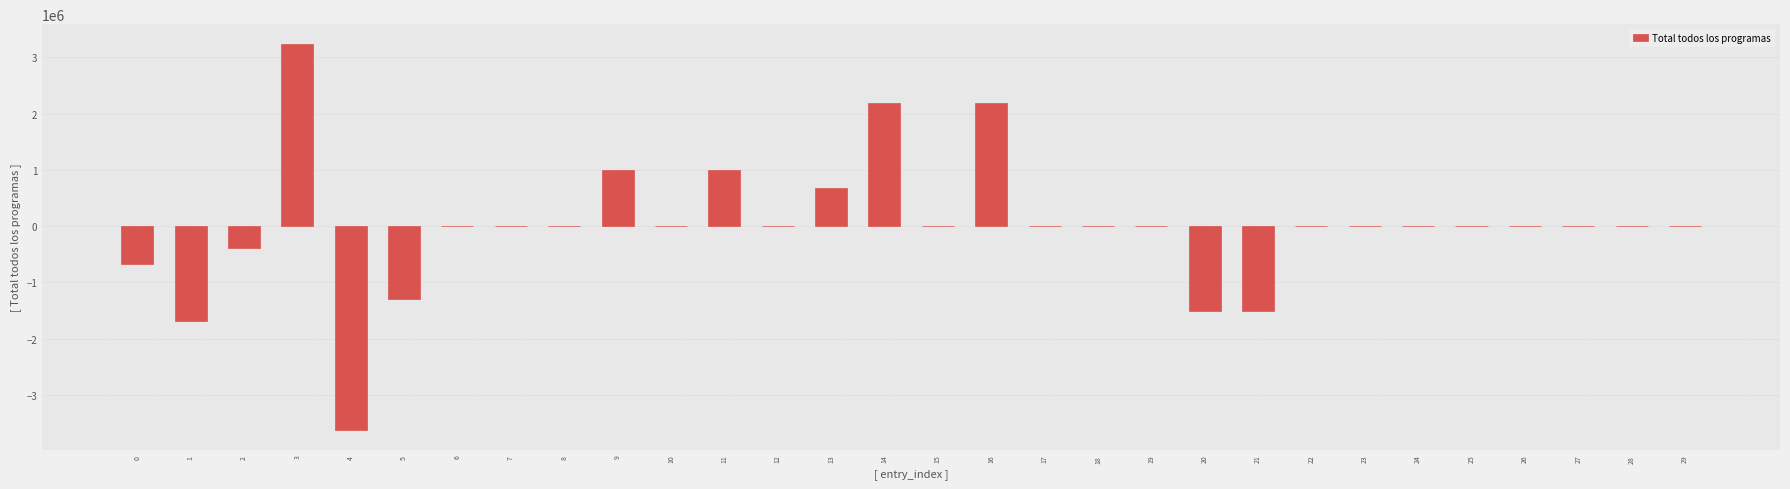

What is the maximum value shown in the chart?

3245251.8